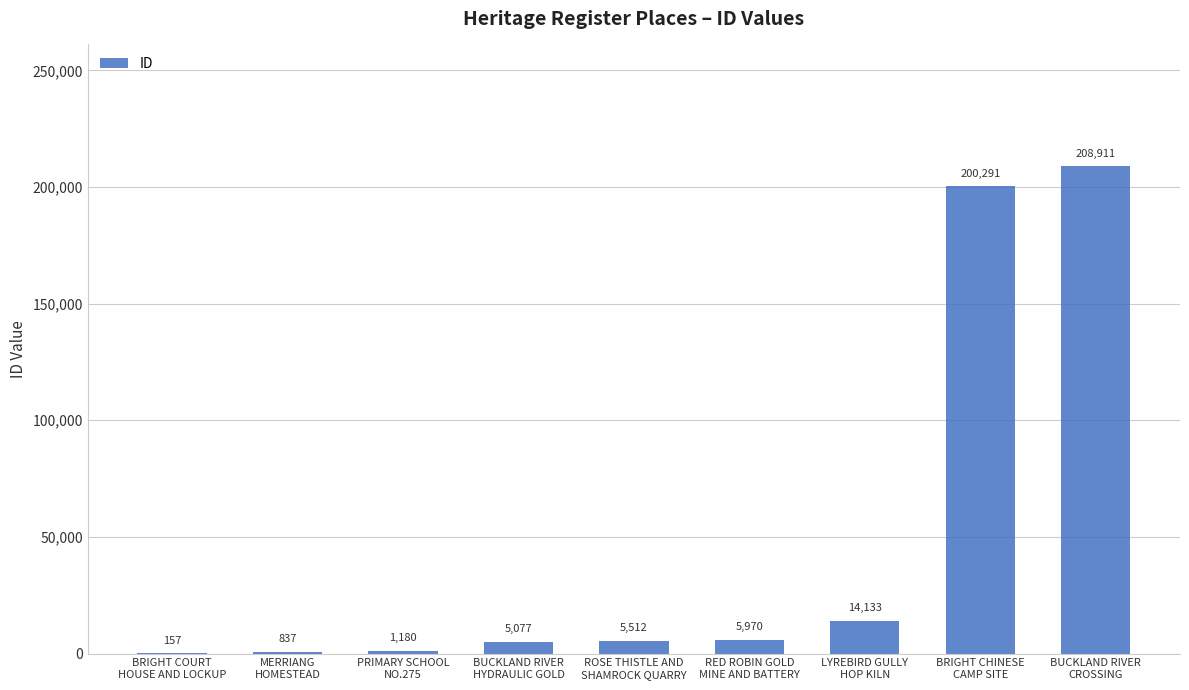

Between LYREBIRD GULLY
HOP KILN and BUCKLAND RIVER
CROSSING, which is larger?

BUCKLAND RIVER
CROSSING